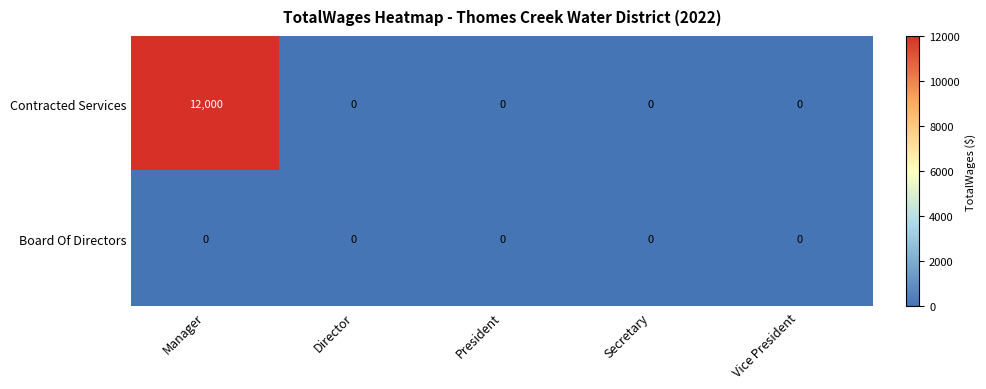

Reading left to right, list all the values displayed in this chart.

Contracted Services: Manager=12000	Director=0	President=0	Secretary=0	Vice President=0
Board Of Directors: Manager=0	Director=0	President=0	Secretary=0	Vice President=0